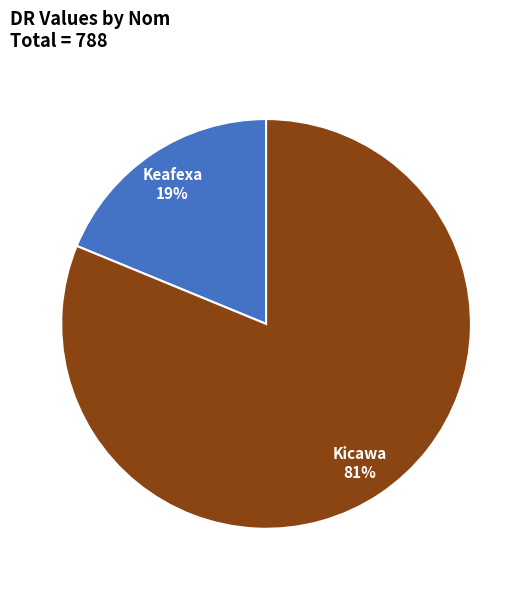

Which category has the biggest portion of the pie?

Kicawa